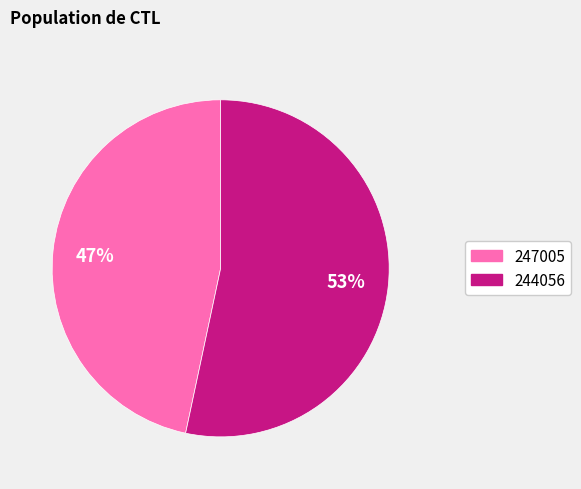

Rank the categories by value from lowest to highest.

247005, 244056